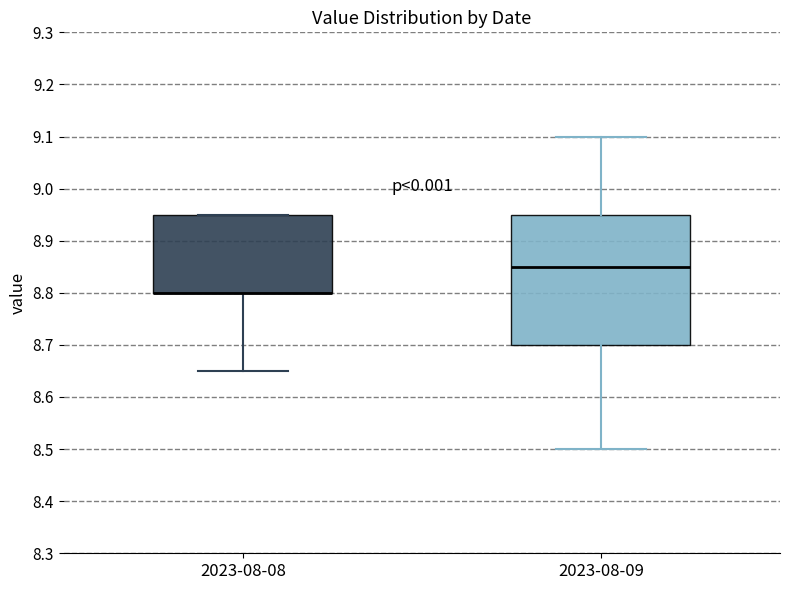

Reading left to right, read every box against the y-axis: the position of its median line, the range the box covers, and the ends of its whiskers. The values are not printed on the chart, so give them approximately, as read against the axis.

2023-08-08: median 8.80 (drawn on the box's lower edge), box 8.80 to 8.95, whiskers 8.65 to 8.95
2023-08-09: median 8.85, box 8.70 to 8.95, whiskers 8.50 to 9.10